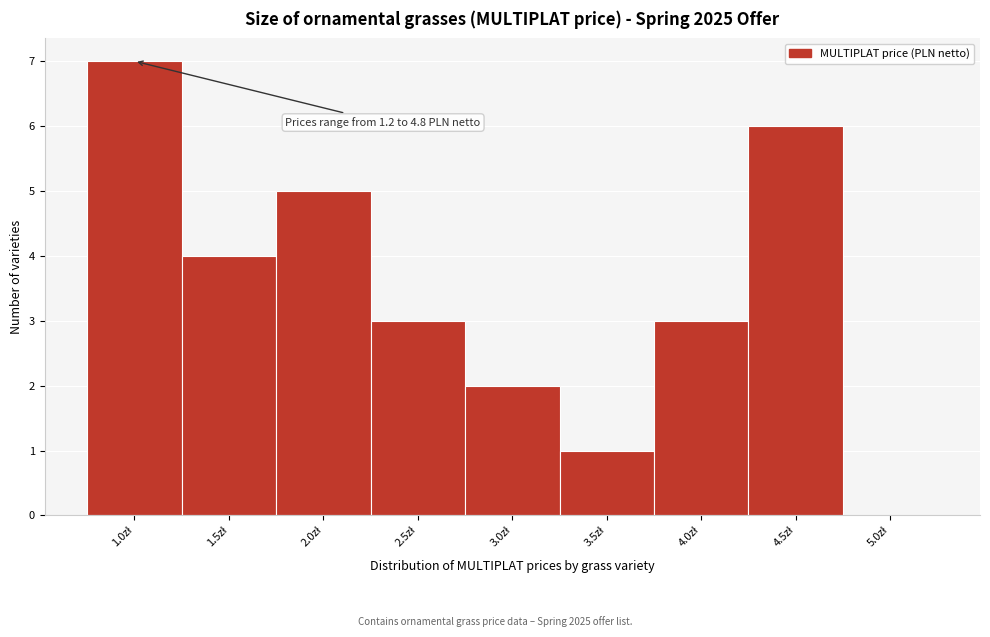

What is the greatest value displayed?

7